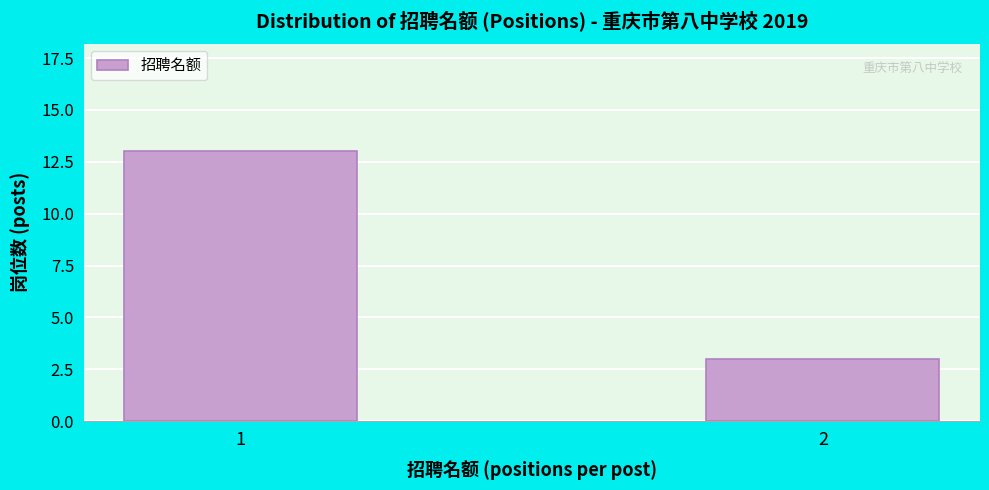

Reading right to left, list all the values displayed in this chart.

2=3	1=13